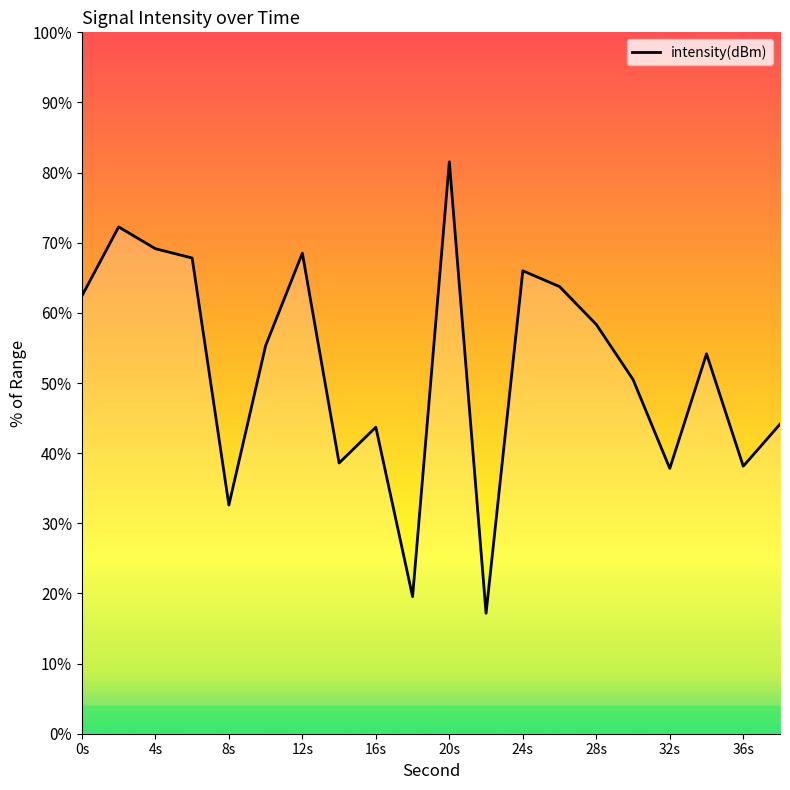

What is the maximum value shown in the chart?

81.5